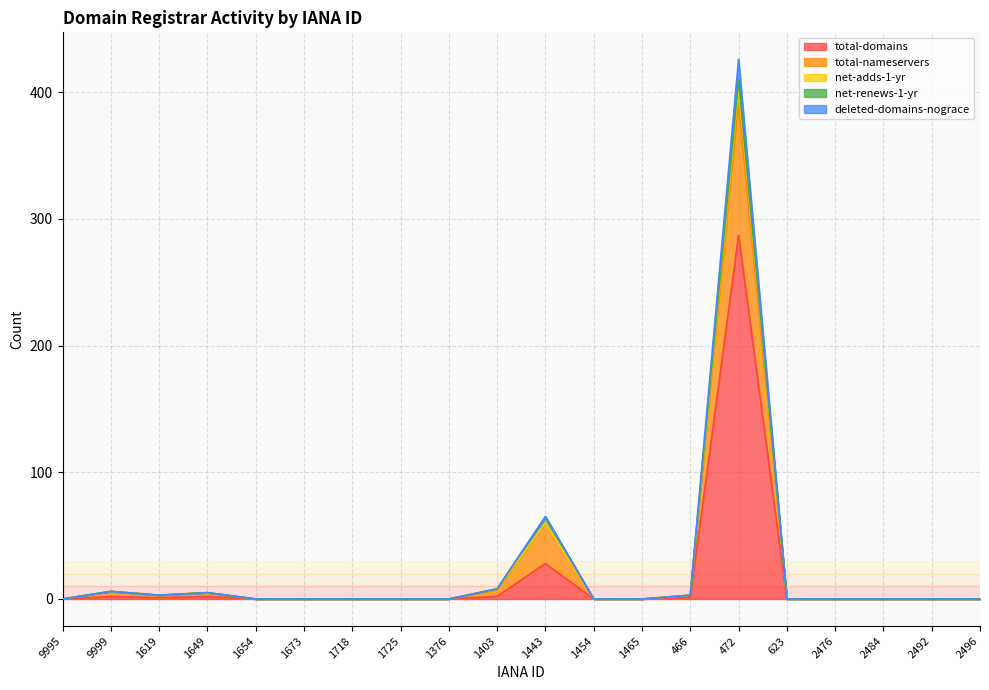

What are all the series names shown in the legend?

total-domains, total-nameservers, net-adds-1-yr, net-renews-1-yr, deleted-domains-nograce